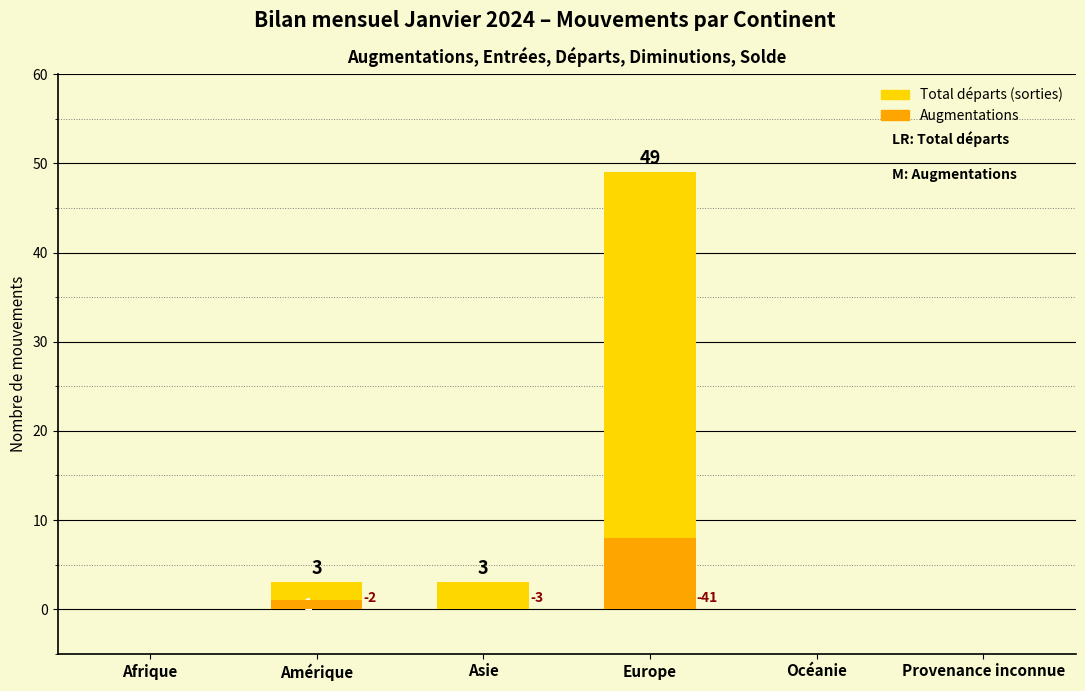

Is the value of Total départs (sorties) at Europe greater than the value of Augmentations at Océanie?

Yes